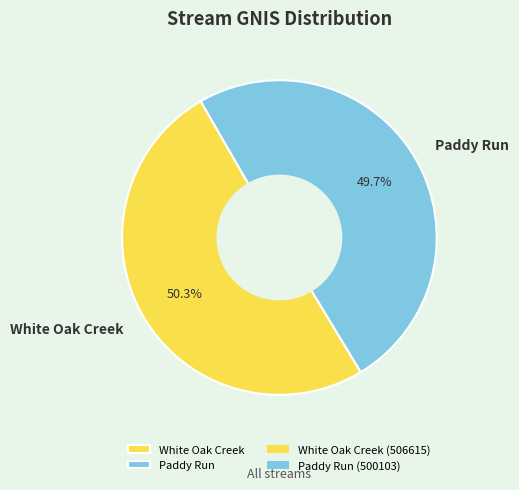

Which has a higher value, Paddy Run or White Oak Creek?

White Oak Creek